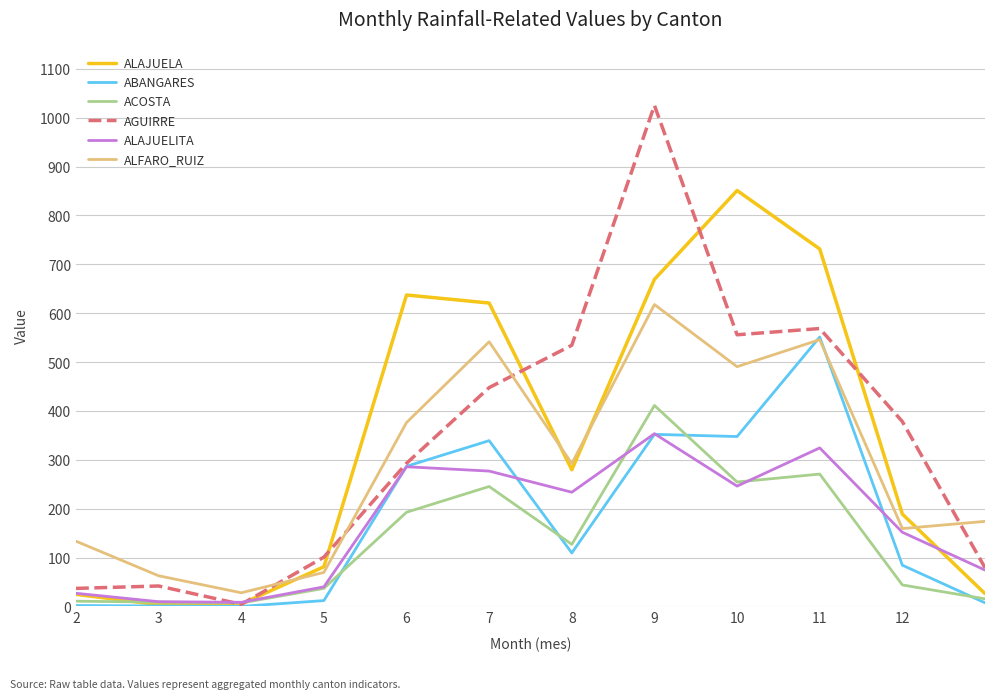

What is the difference between the maximum and minimum values in the AGUIRRE series?

1020.9